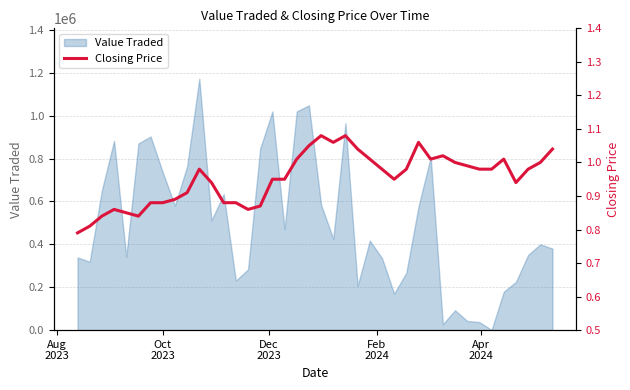

Reading left to right, what are all the values shown in this chart?

0.8	0.8	0.8	0.9	0.8	0.8	0.9	0.9	0.9	0.9	1.0	0.9	0.9	0.9	0.9	0.9	0.9	0.9	1.0	1.1	1.1	1.1	1.1	1.0	1.0	1.0	0.9	1.0	1.1	1.0	1.0	1.0	1.0	1.0	1.0	1.0	0.9	1.0	1.0	1.0